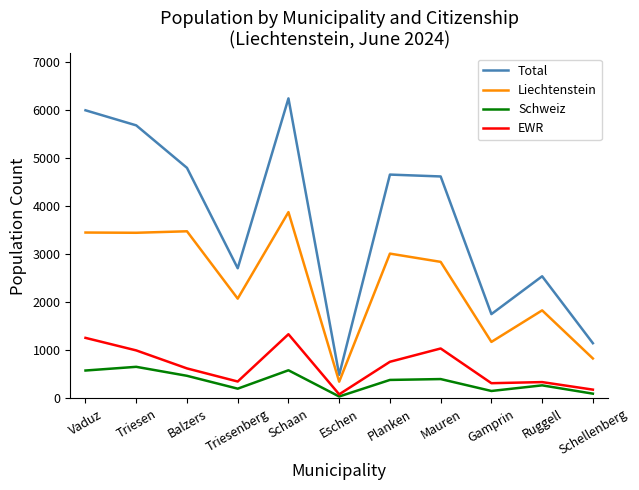

True or false: Total and Schweiz cross at least once.

False